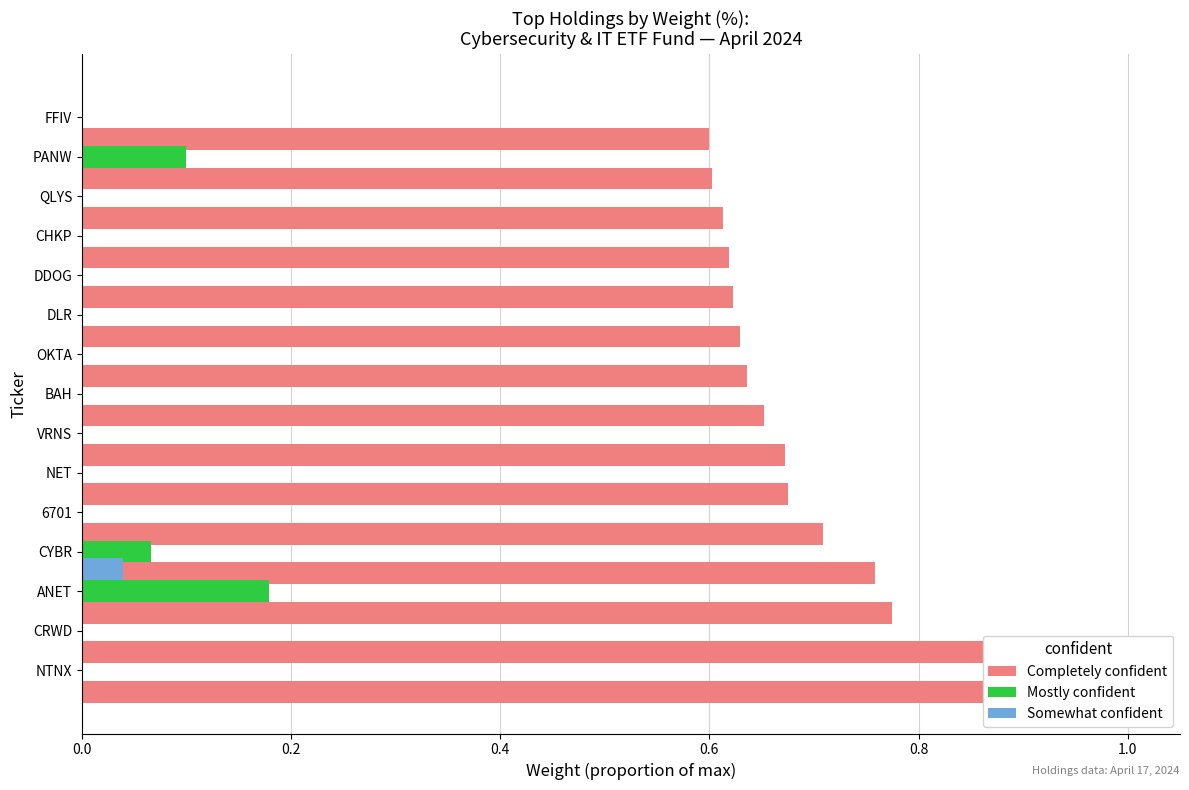

List the series in order of their peak value, highest first.

Completely confident, Mostly confident, Somewhat confident